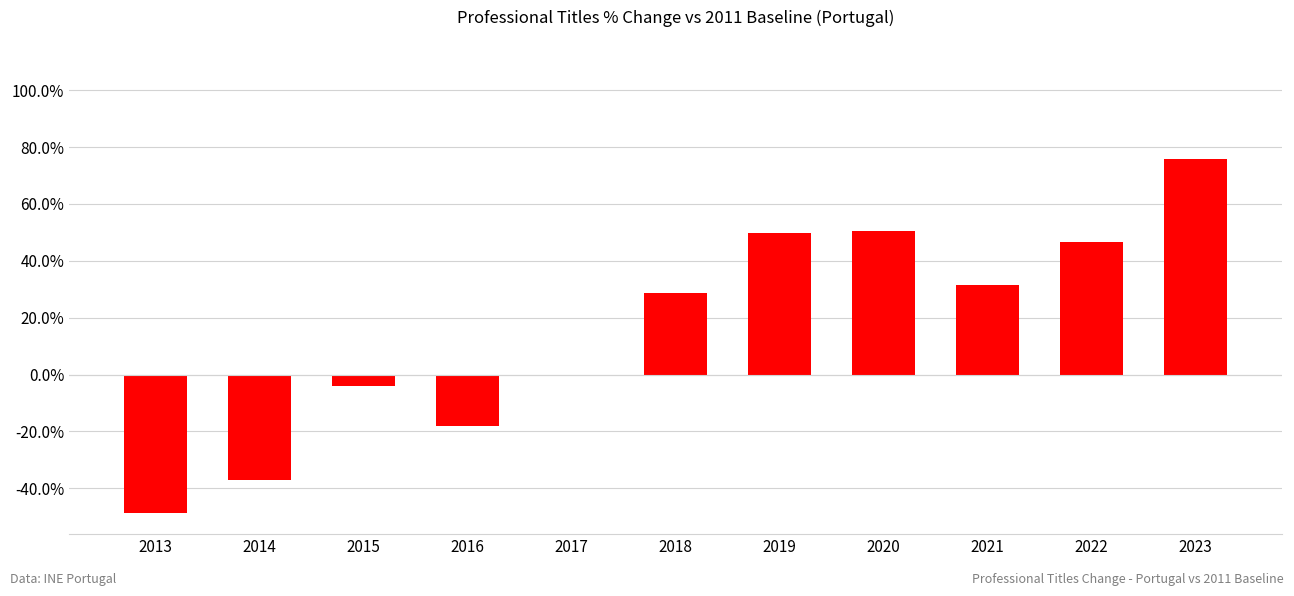

Which label corresponds to the smallest value in the chart?

2013